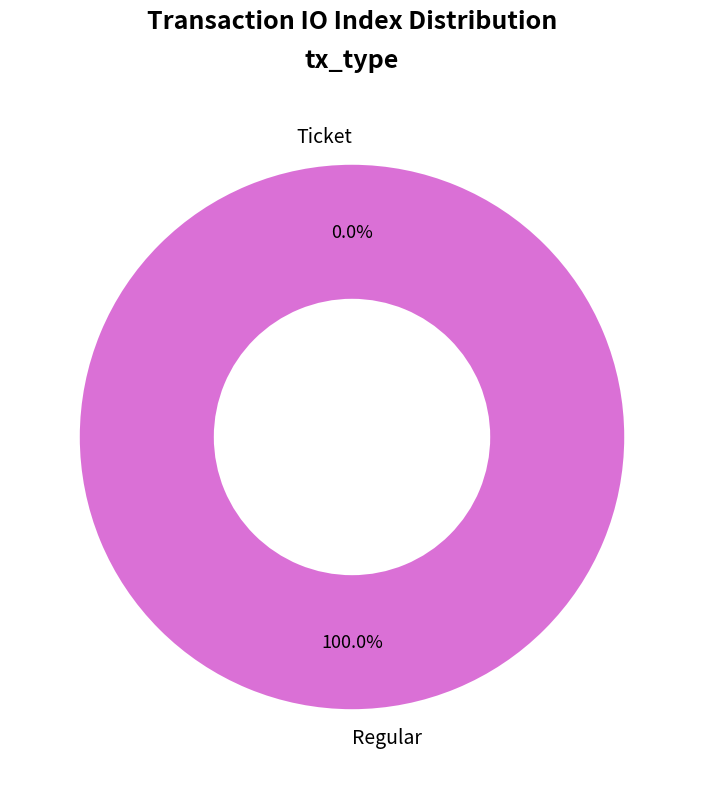

Rank the categories by value from lowest to highest.

Ticket, Regular